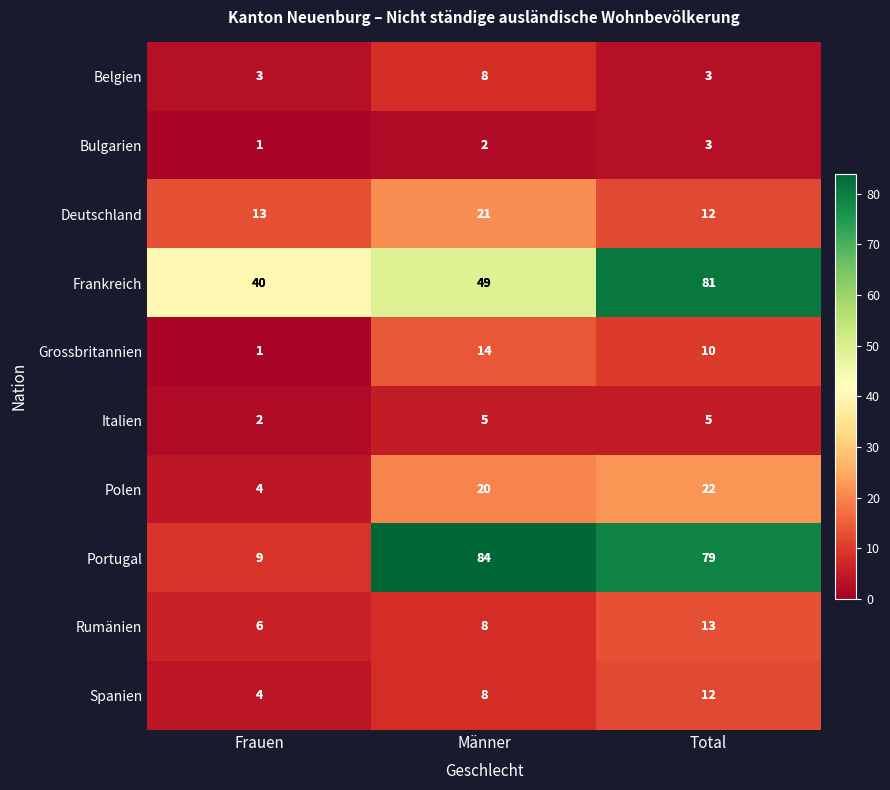

Which category has the lowest value across all series?

Frauen